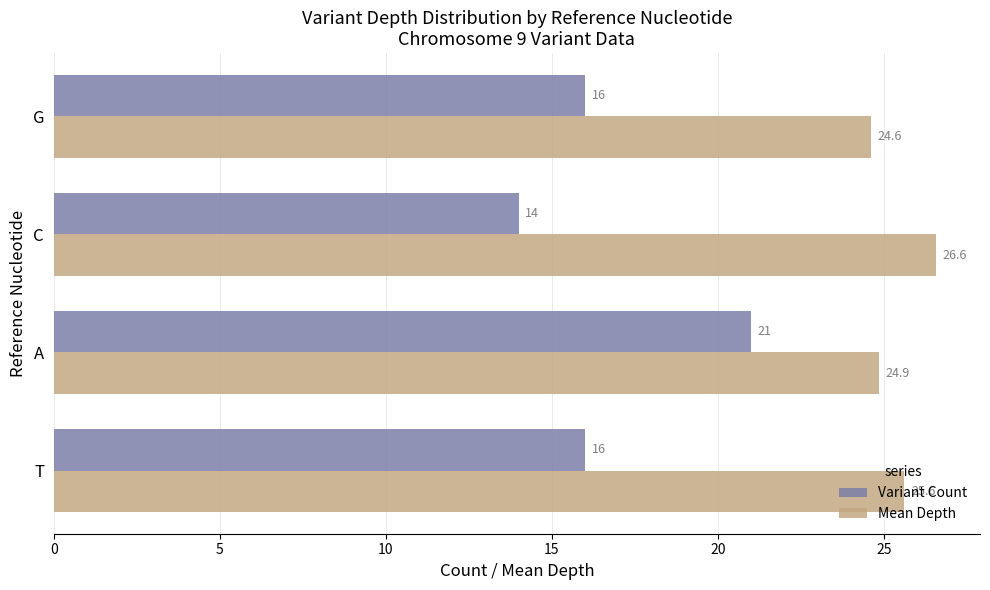

What is the minimum value for Variant Count?

14.0